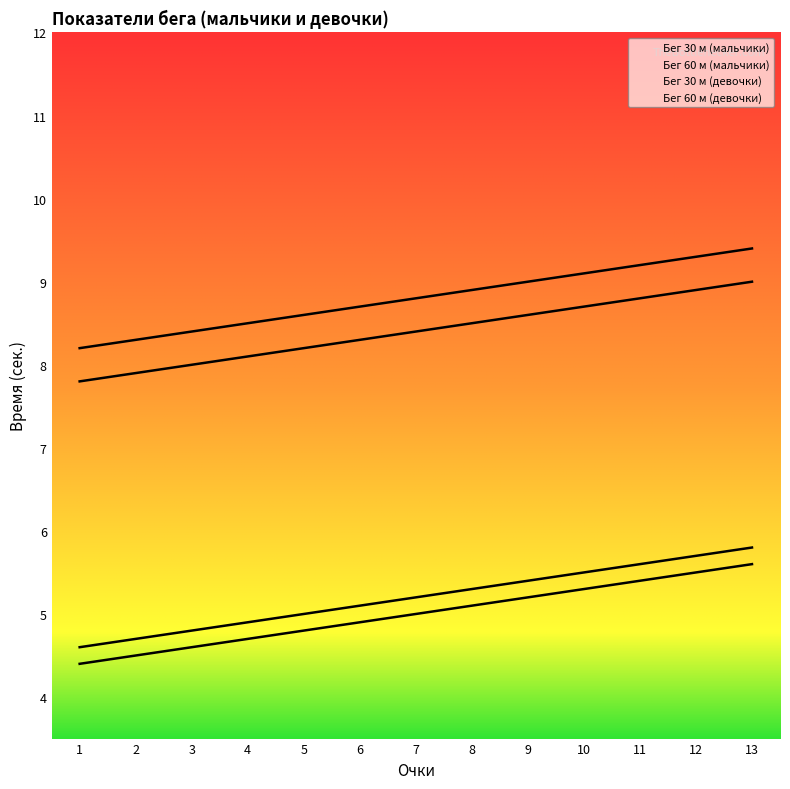

True or false: Бег 60 м (мальчики) and Бег 60 м (девочки) intersect in this chart.

False